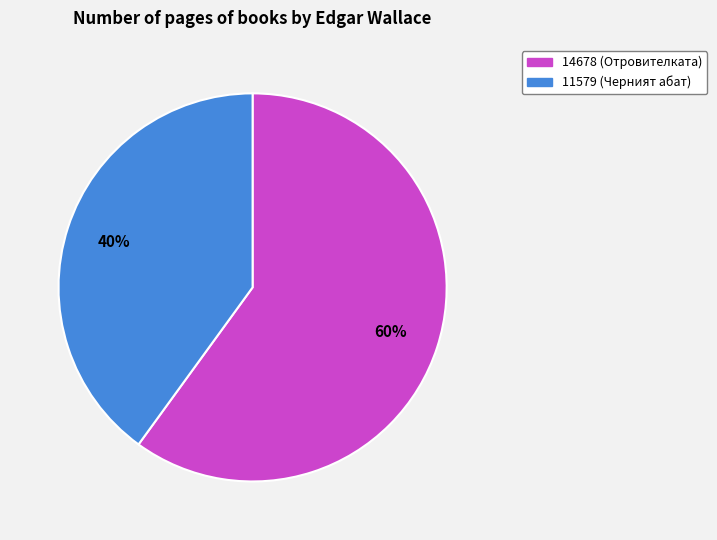

Do 14678 (Отровителката) and 11579 (Черният абат) together represent more than half of the pie?

Yes